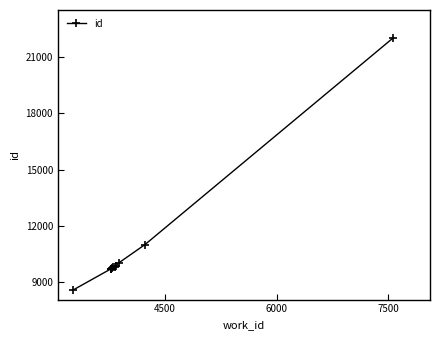

What is the maximum value shown in the chart?

21996